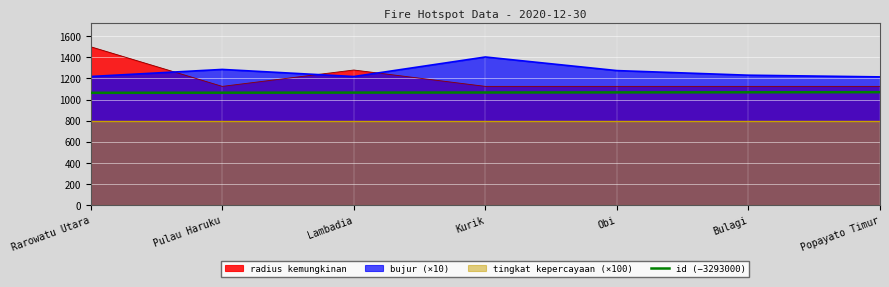

True or false: radius kemungkinan and id (−3293000) intersect in this chart.

False